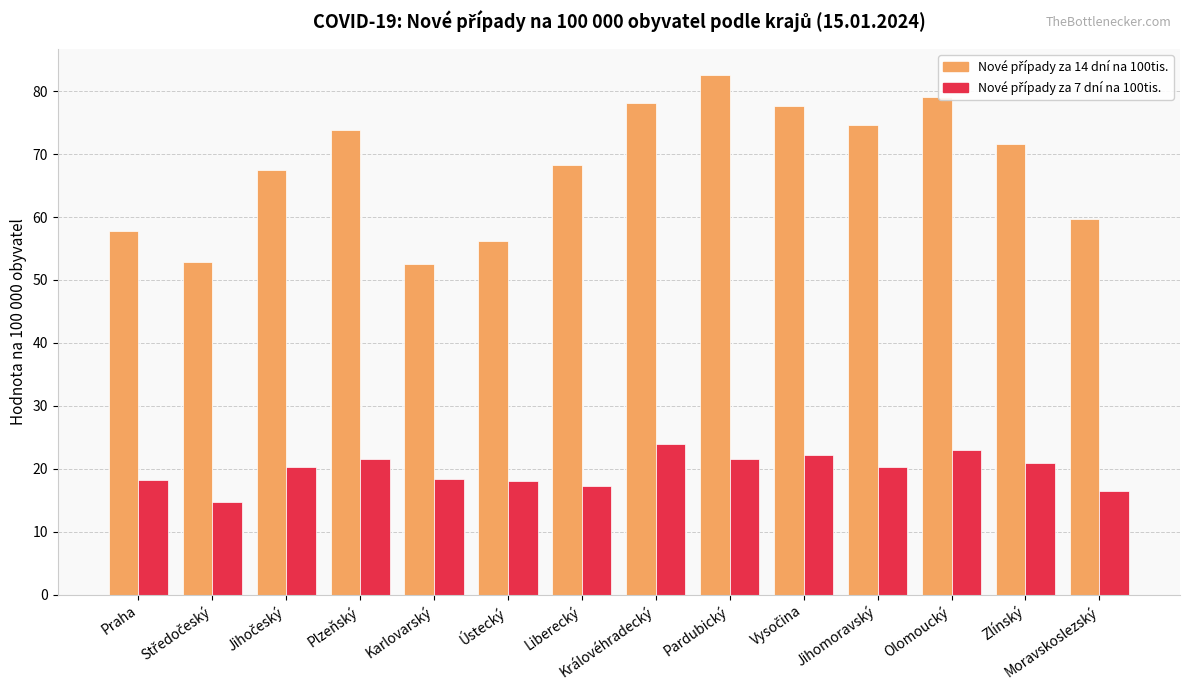

What is the minimum value shown in the chart?

14.7